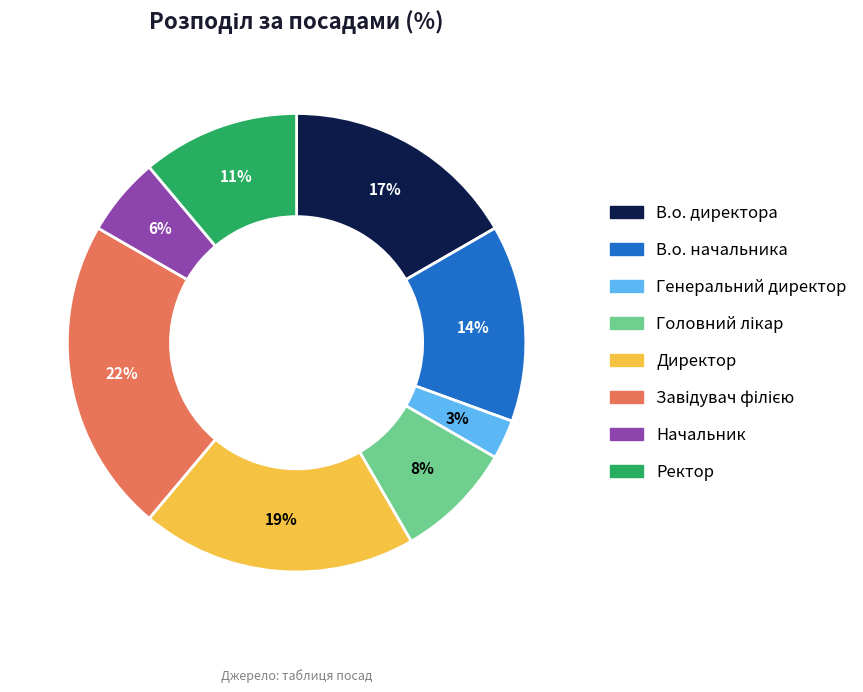

To the nearest percent, what is the average slice percentage?

12%